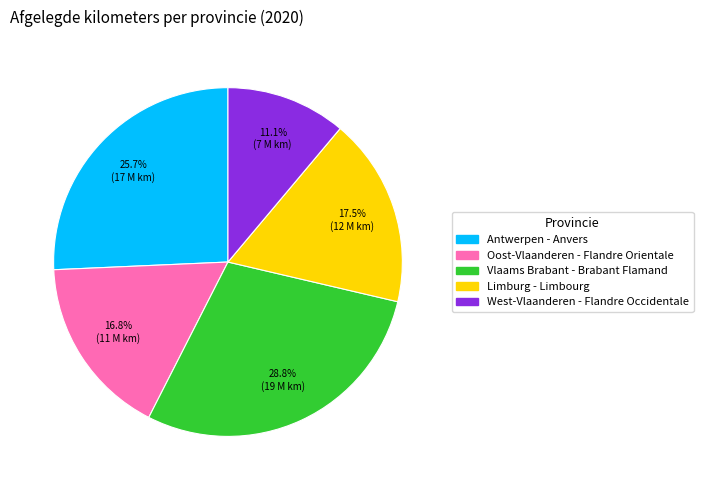

Approximately how many times larger is the value at Antwerpen - Anvers compared to Limburg - Limbourg?

1.5